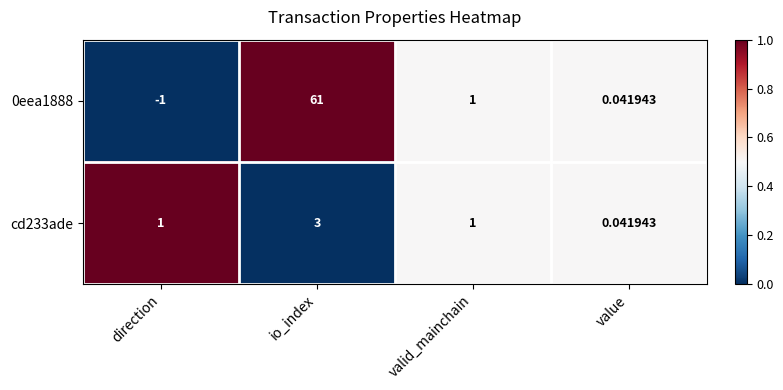

At which category does the chart reach its minimum across all series?

direction